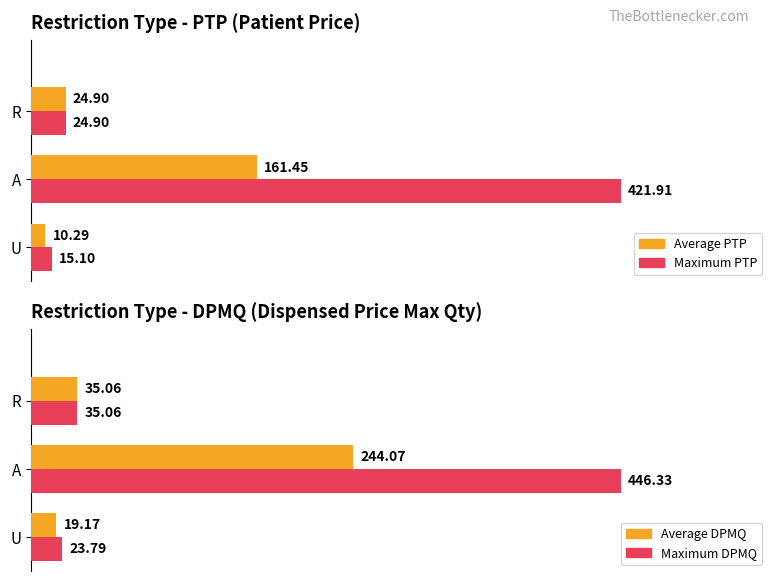

Is it true that Maximum PTP equals 5.5 at 0?

False